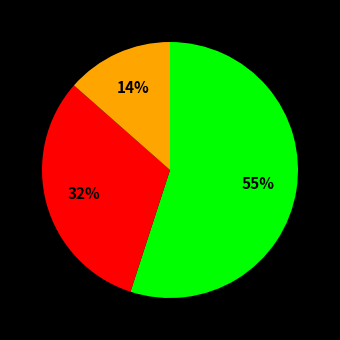

To the nearest percent, what is the average slice percentage?

33%